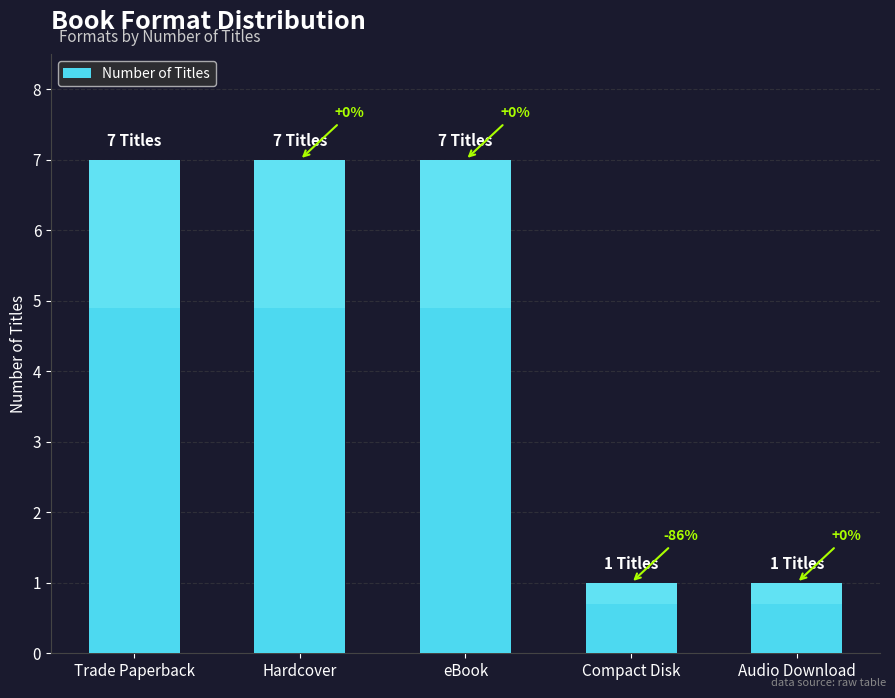

List the labels in order of value, smallest first.

Compact Disk, Audio Download, Trade Paperback, Hardcover, eBook